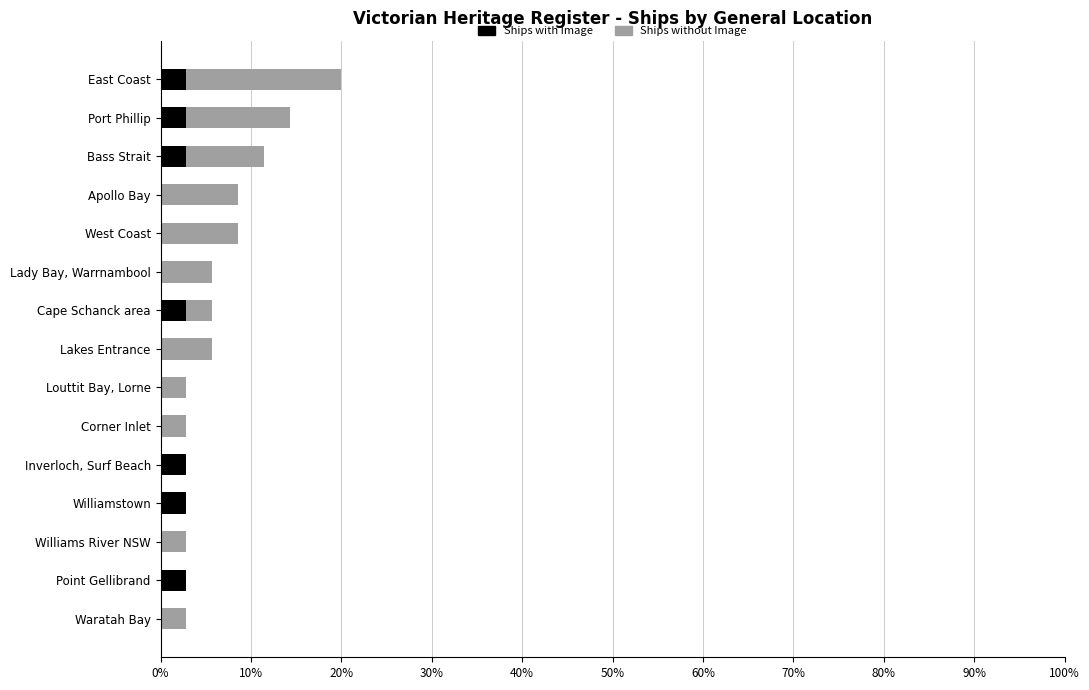

What is the highest value of the Ships with Image series?

2.9